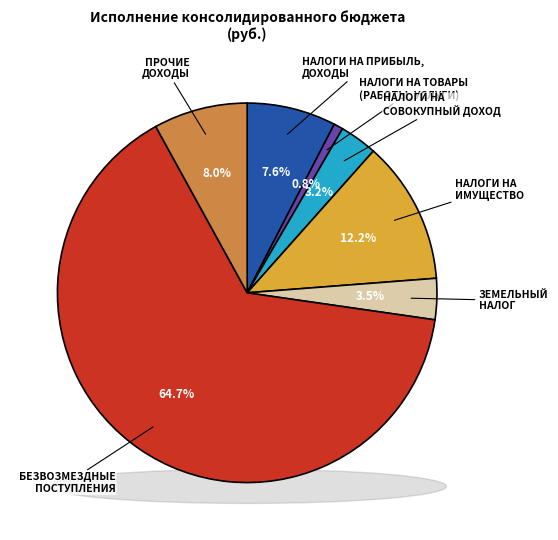

What is the largest slice in the pie chart?

БЕЗВОЗМЕЗДНЫЕ ПОСТУПЛЕНИЯ